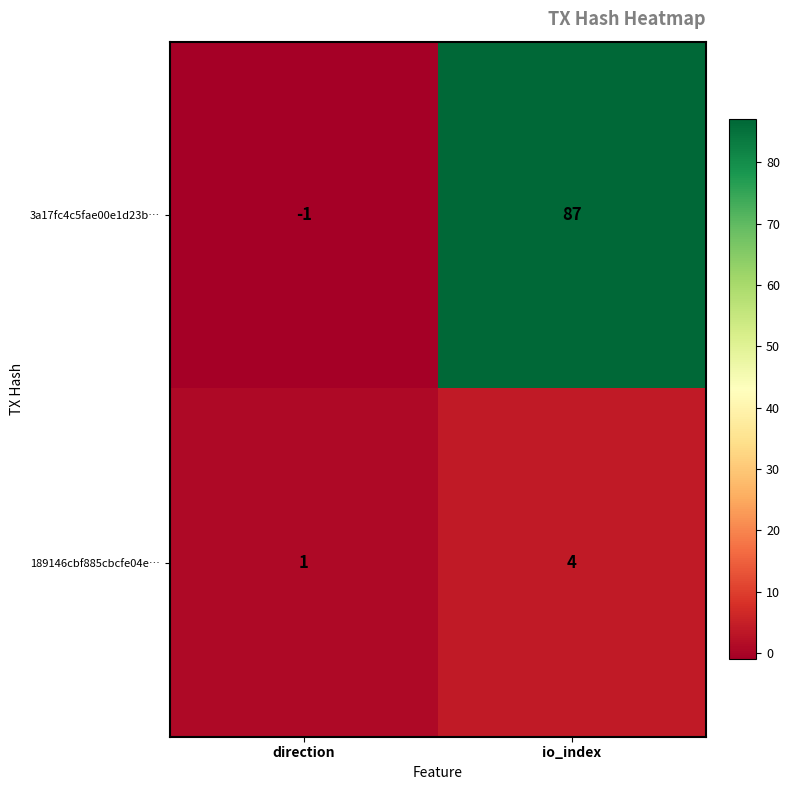

Is it true that 3a17fc4c5fae00e1d23b… equals 87 at io_index?

True